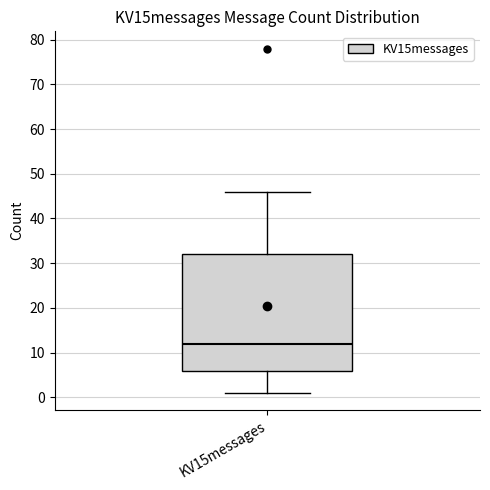

Where does the upper whisker of the box for KV15messages end on the y-axis? The values are not printed on the chart, so give them approximately, as read against the axis.

46